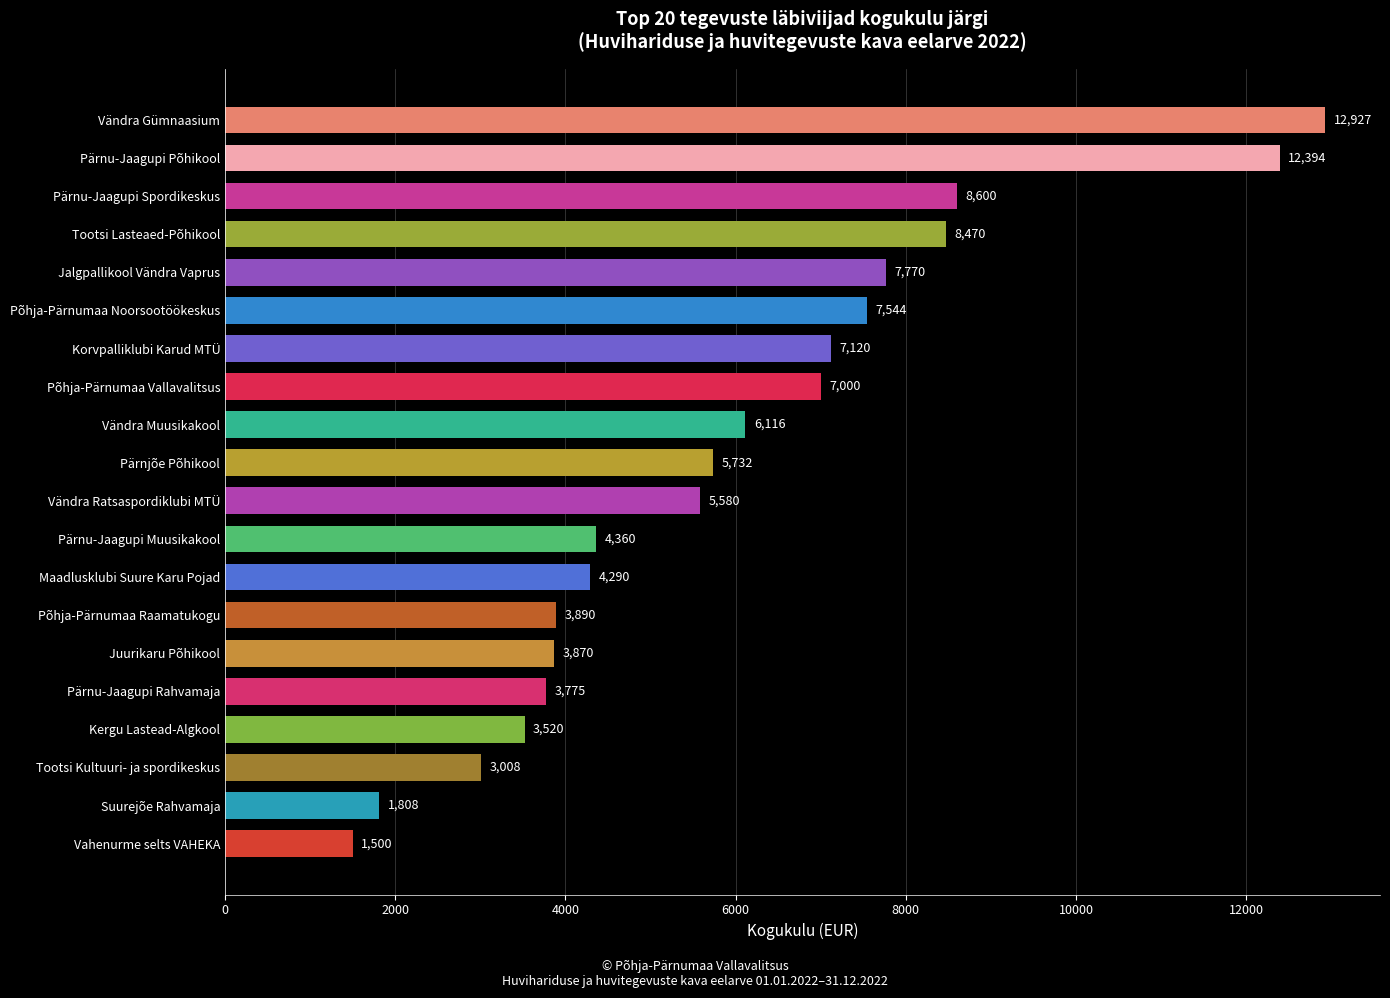

Which category has the highest value across all series?

Vändra Gümnaasium